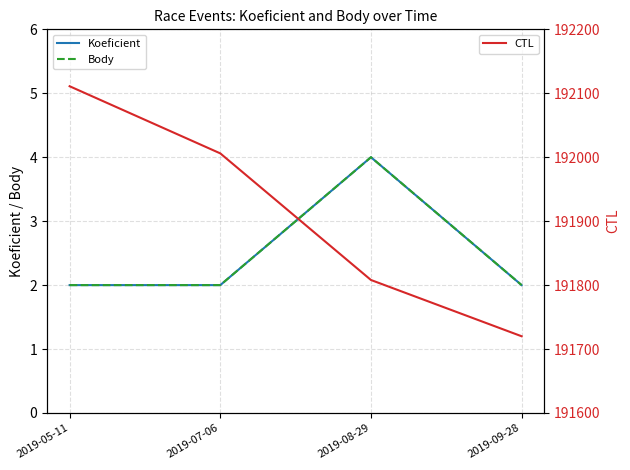

Where is Koeficient nearest to the value 3?

2019-05-11